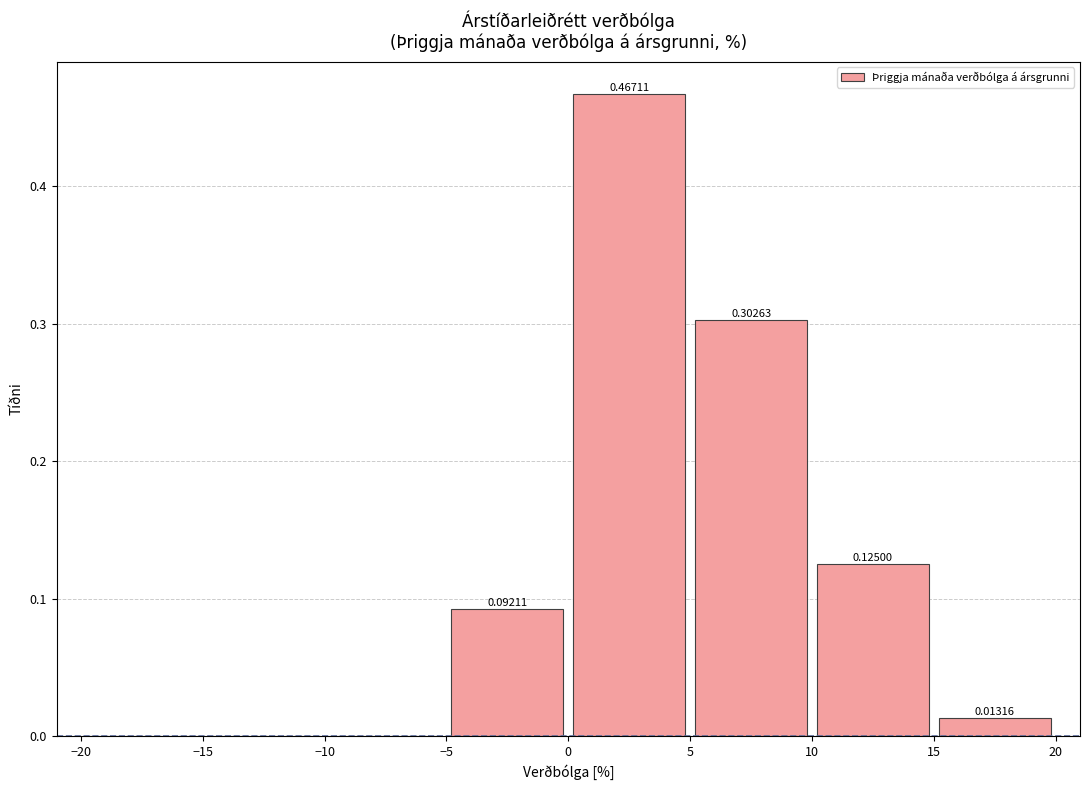

Which range on the x-axis has the tallest bar?

0 to 5